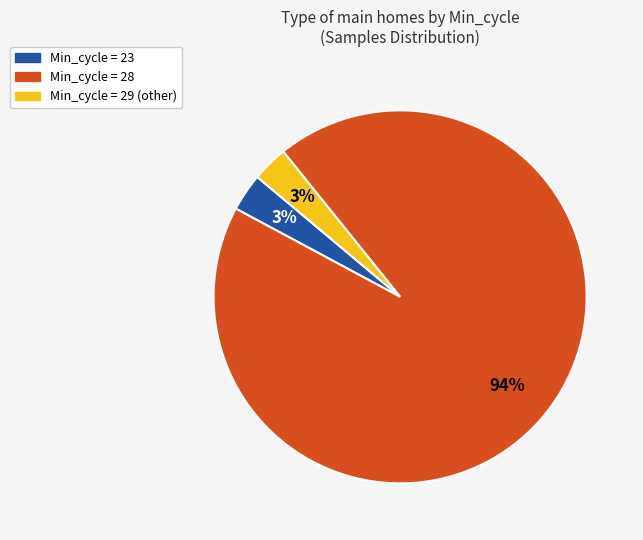

How many segments does this pie chart have?

3